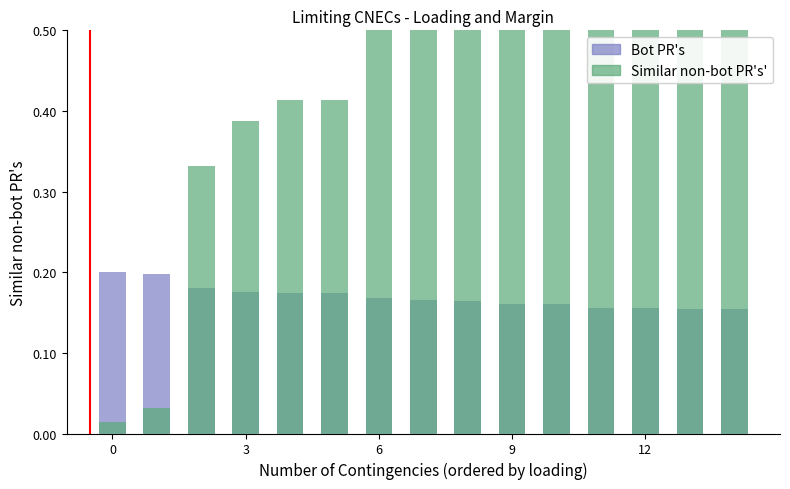

Between 13 and 9, which is larger?

9